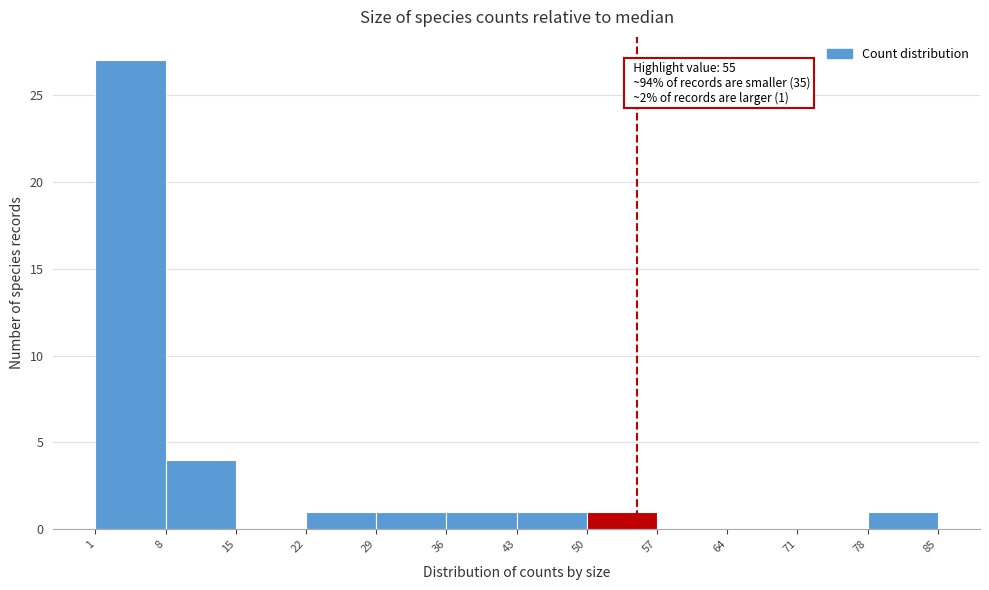

Which range on the x-axis has the tallest bar?

1 to 8